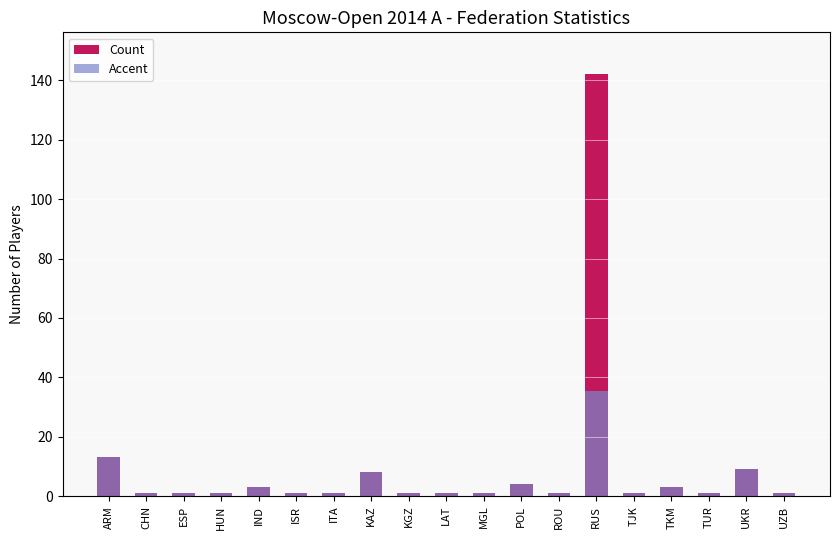

Reading right to left, list all the values displayed in this chart.

Count: UZB=1.0	UKR=9.0	TUR=1.0	TKM=3.0	TJK=1.0	RUS=142.0	ROU=1.0	POL=4.0	MGL=1.0	LAT=1.0	KGZ=1.0	KAZ=8.0	ITA=1.0	ISR=1.0	IND=3.0	HUN=1.0	ESP=1.0	CHN=1.0	ARM=13.0
Accent: UZB=1.0	UKR=9.0	TUR=1.0	TKM=3.0	TJK=1.0	RUS=35.5	ROU=1.0	POL=4.0	MGL=1.0	LAT=1.0	KGZ=1.0	KAZ=8.0	ITA=1.0	ISR=1.0	IND=3.0	HUN=1.0	ESP=1.0	CHN=1.0	ARM=13.0